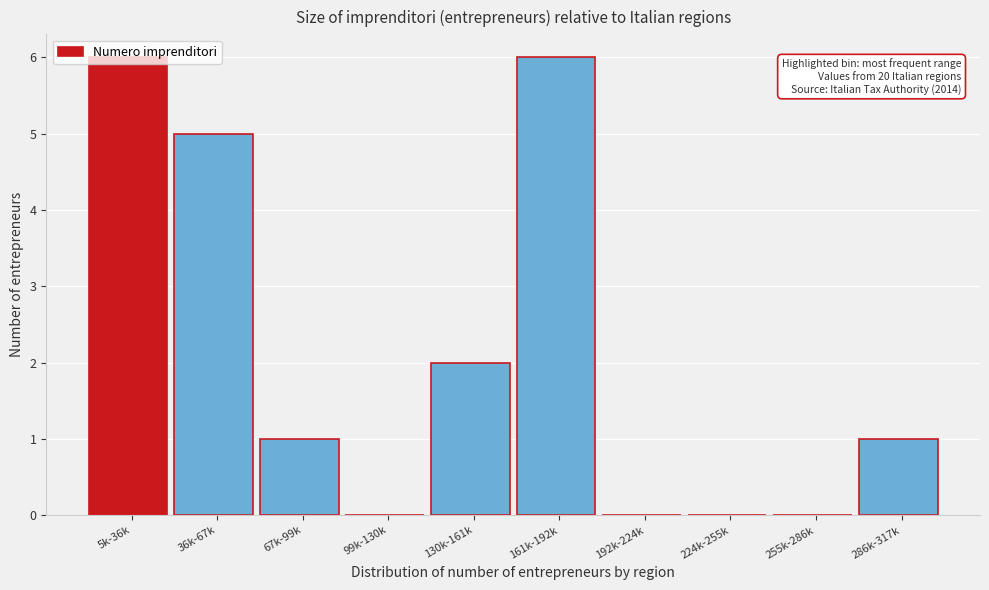

At which label is the value closest to 3?

130k-161k